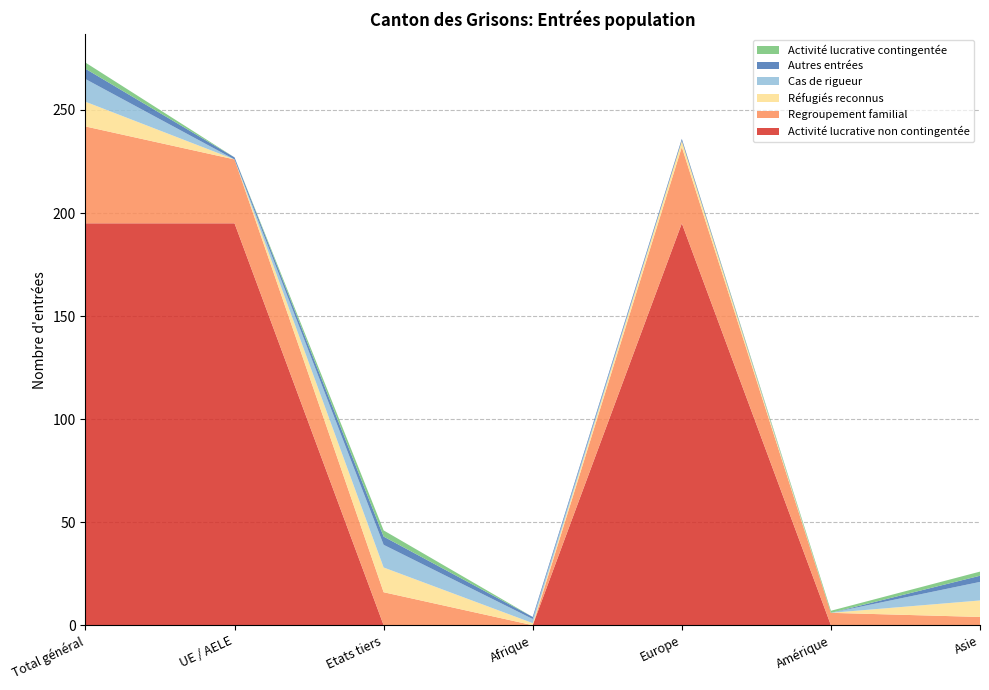

At which category is the sum across all series the highest?

Total général